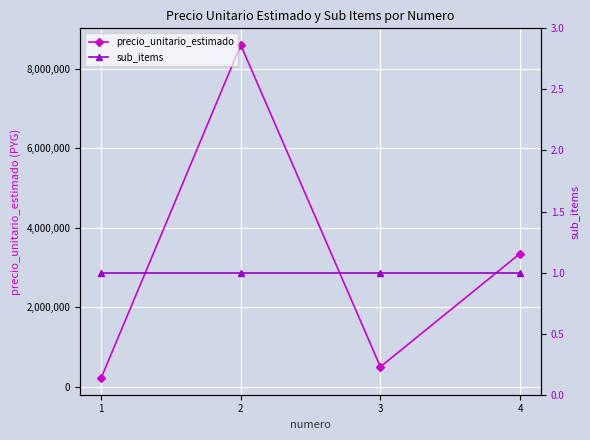

Which series has the largest total across all categories?

precio_unitario_estimado